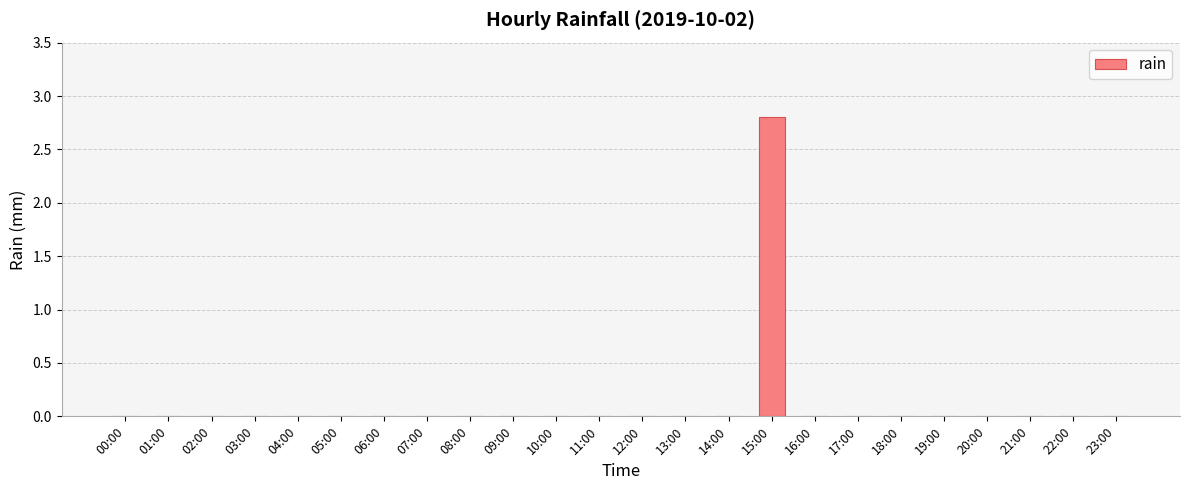

How many series are shown in this chart?

1